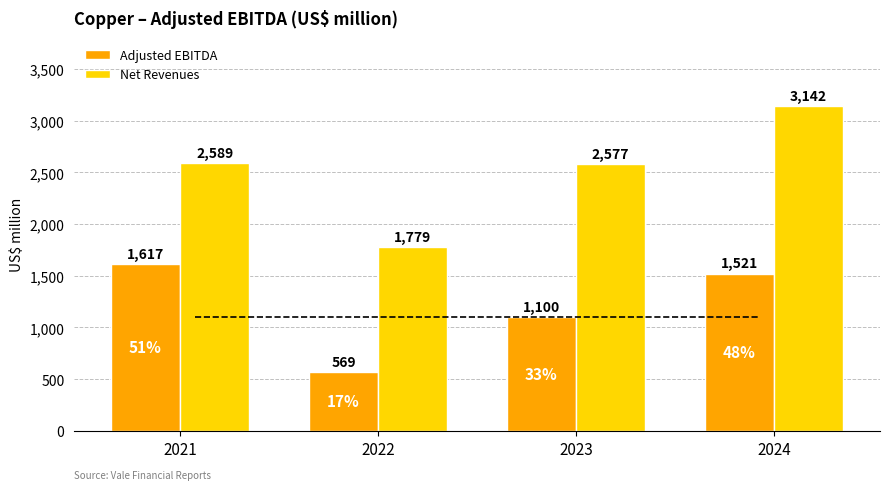

What is the difference between the second highest and second lowest values in the Net Revenues series?

12